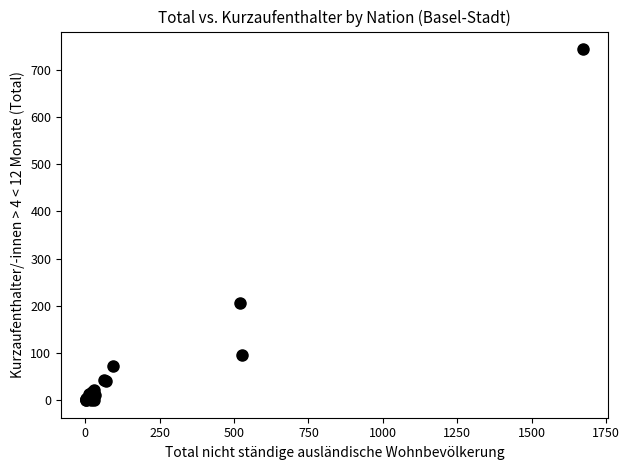

What Y value in the scatter plot is closest to 372?

206